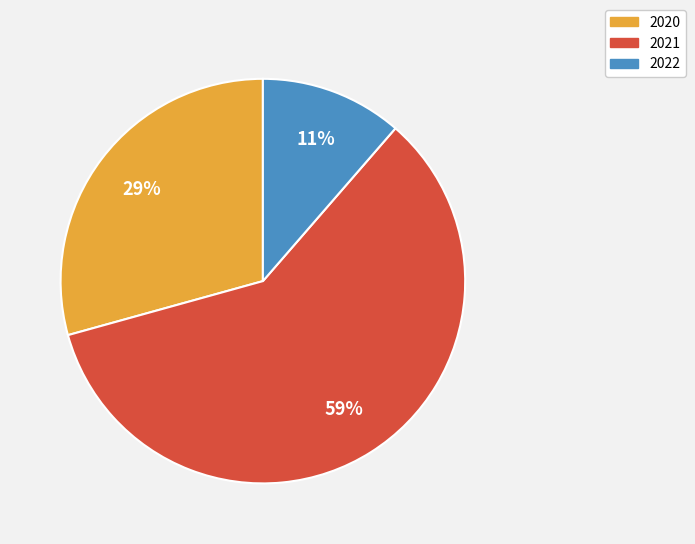

Rank the categories by value from lowest to highest.

2022, 2020, 2021